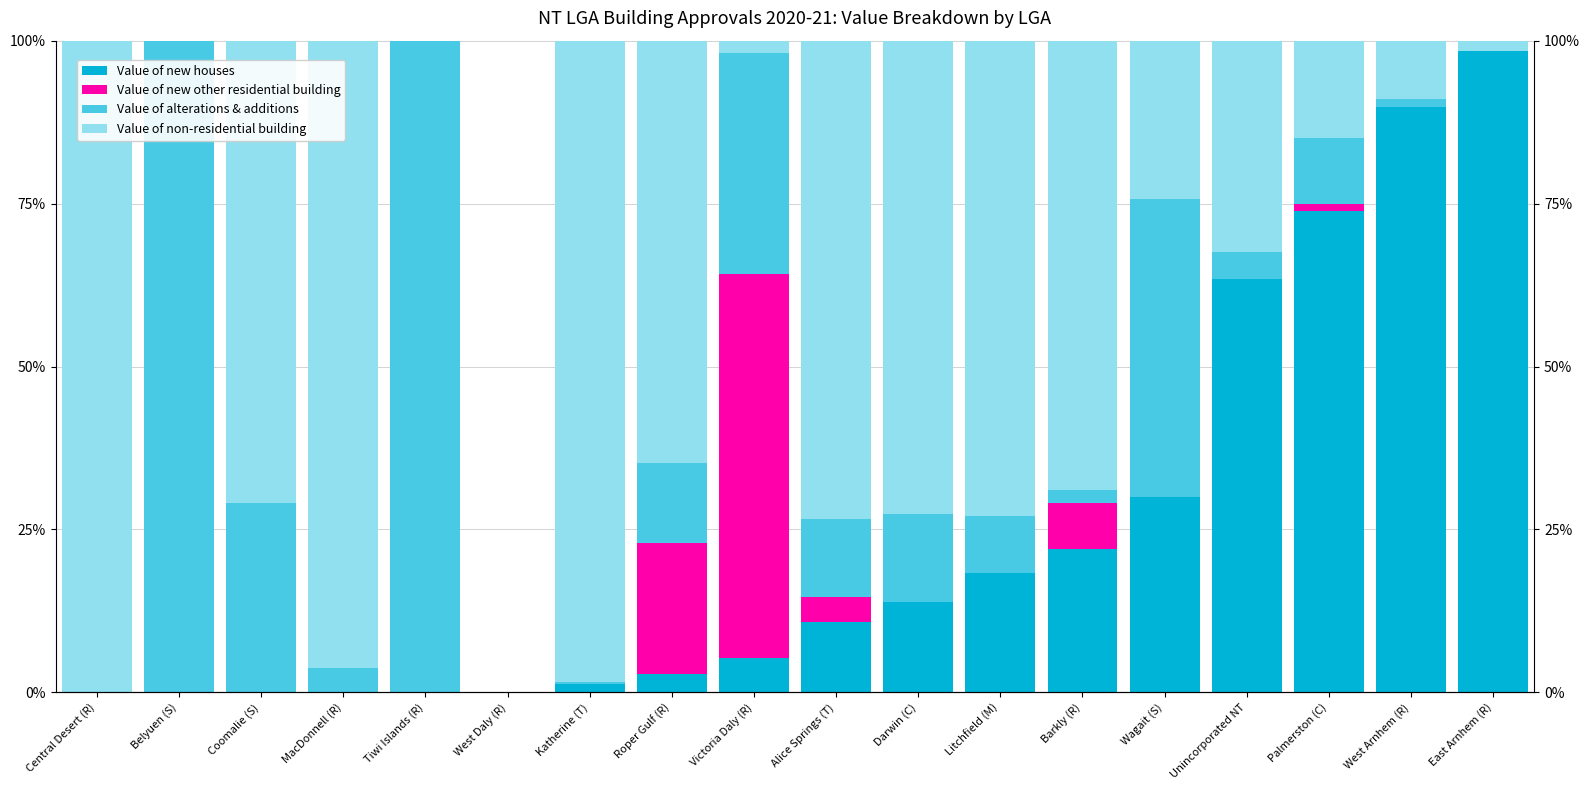

Rank the categories by Value of new houses value from highest to lowest.

East Arnhem (R), West Arnhem (R), Palmerston (C), Unincorporated NT, Wagait (S), Barkly (R), Litchfield (M), Darwin (C), Alice Springs (T), Victoria Daly (R), Roper Gulf (R), Katherine (T), Central Desert (R), Belyuen (S), Coomalie (S), MacDonnell (R), Tiwi Islands (R), West Daly (R)